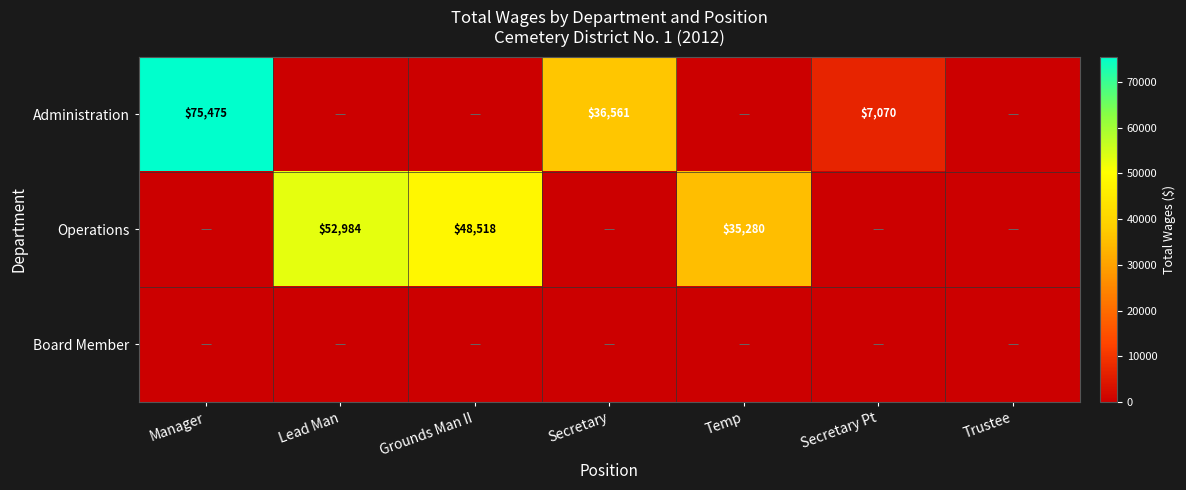

The value of Administration at Manager is 105079. True or false?

False